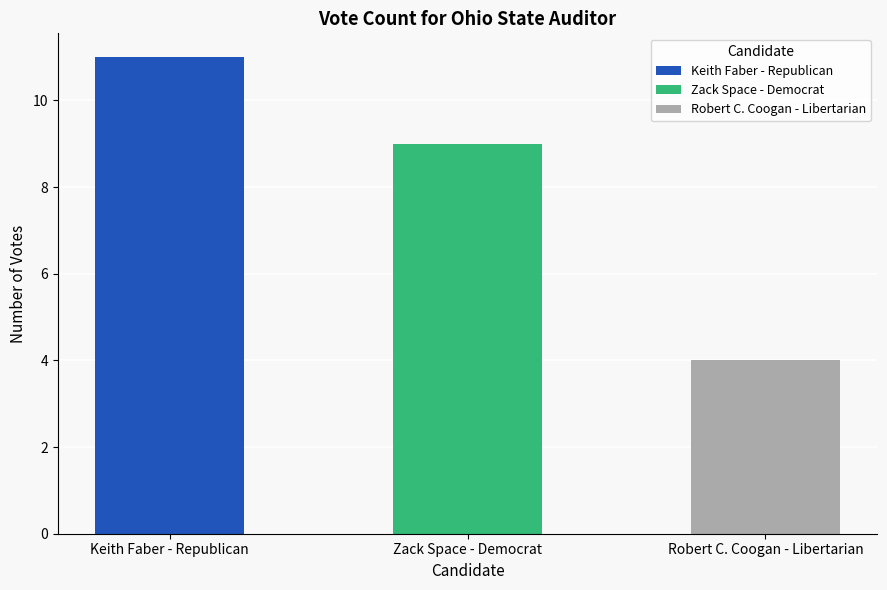

At which label is the value closest to 7?

Zack Space - Democrat